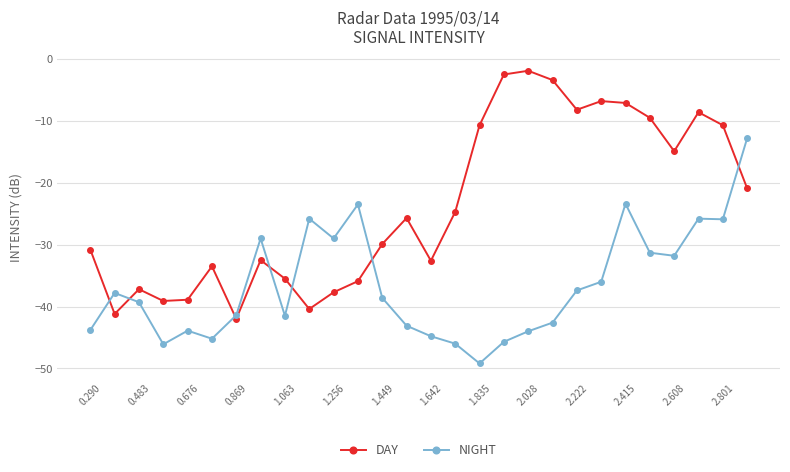

What is the maximum value shown in the chart?

-1.9